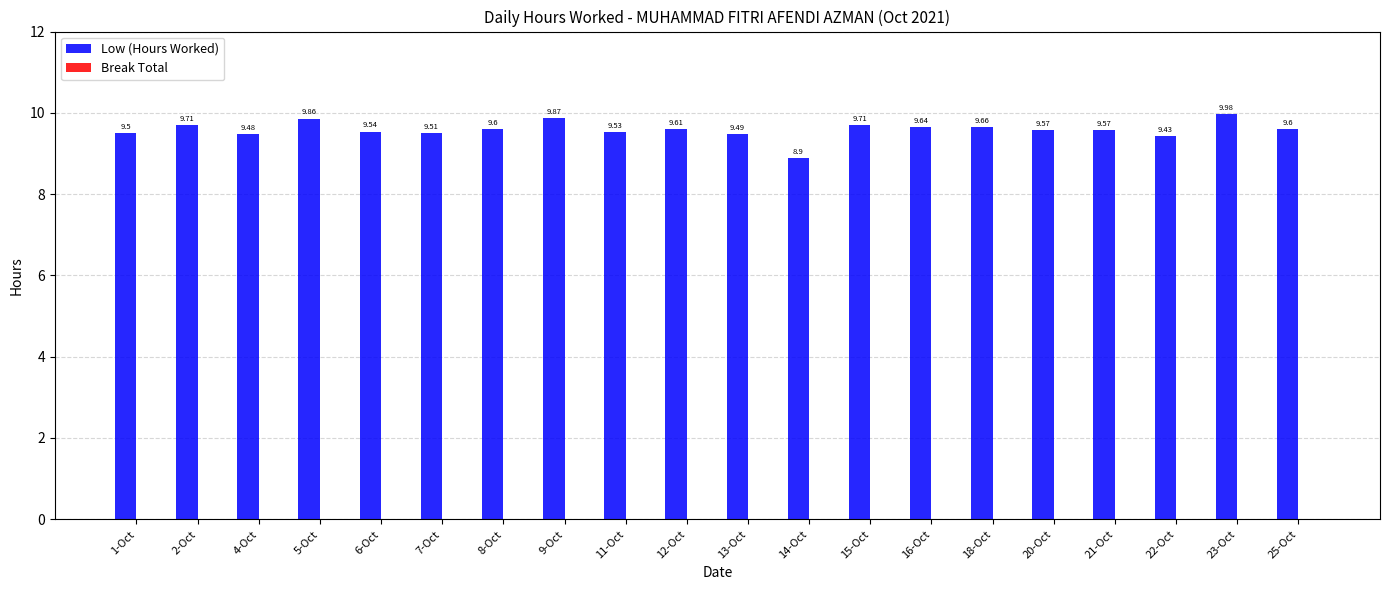

How many distinct data groups are displayed?

1